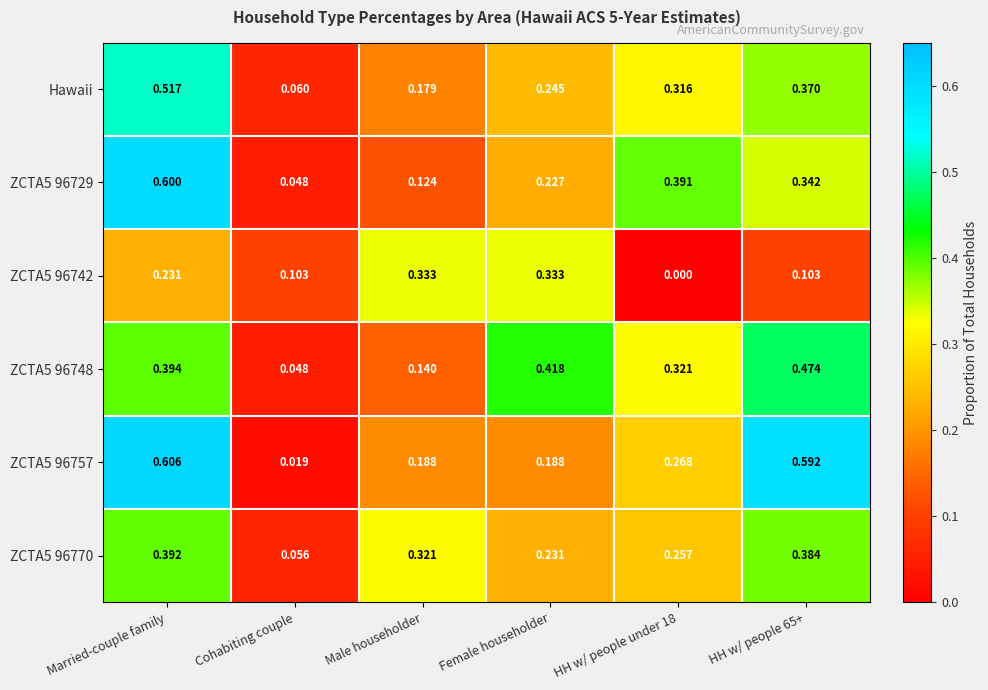

Count the number of categories in the chart.

6